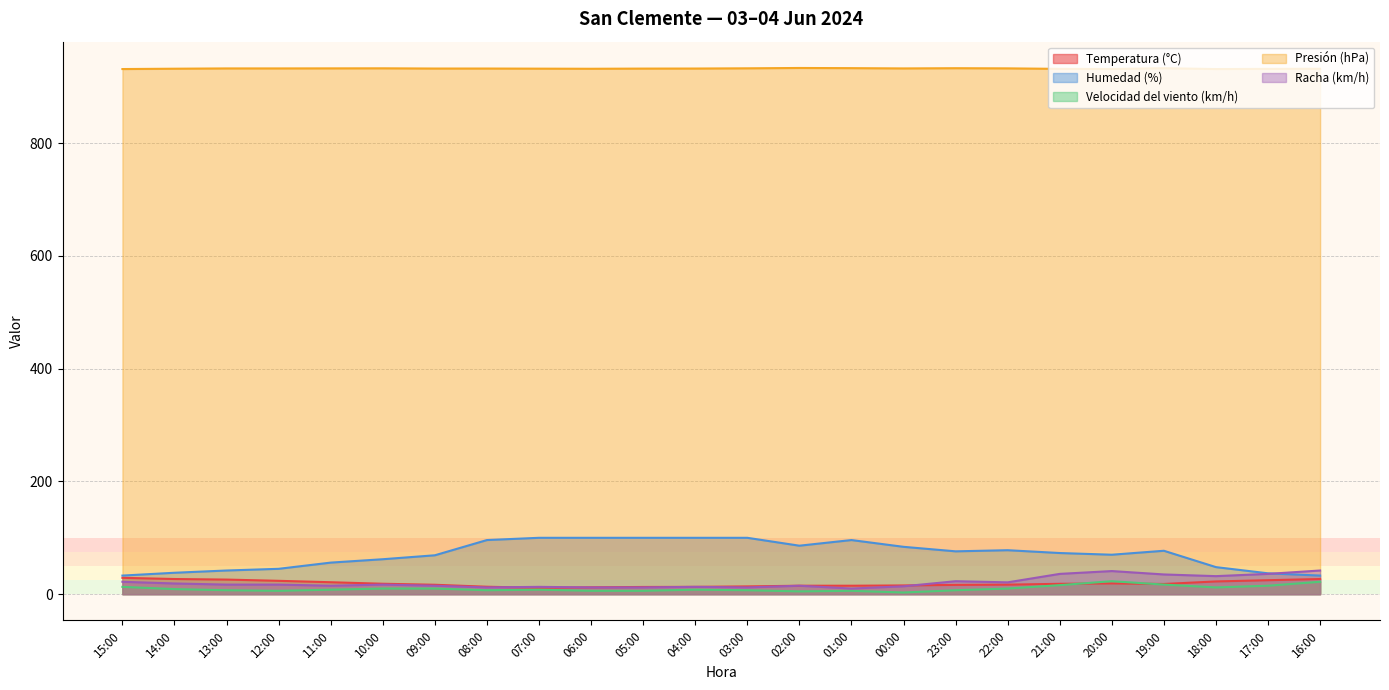

Which series changed the most between 03:00 and 00:00?

Humedad (%)